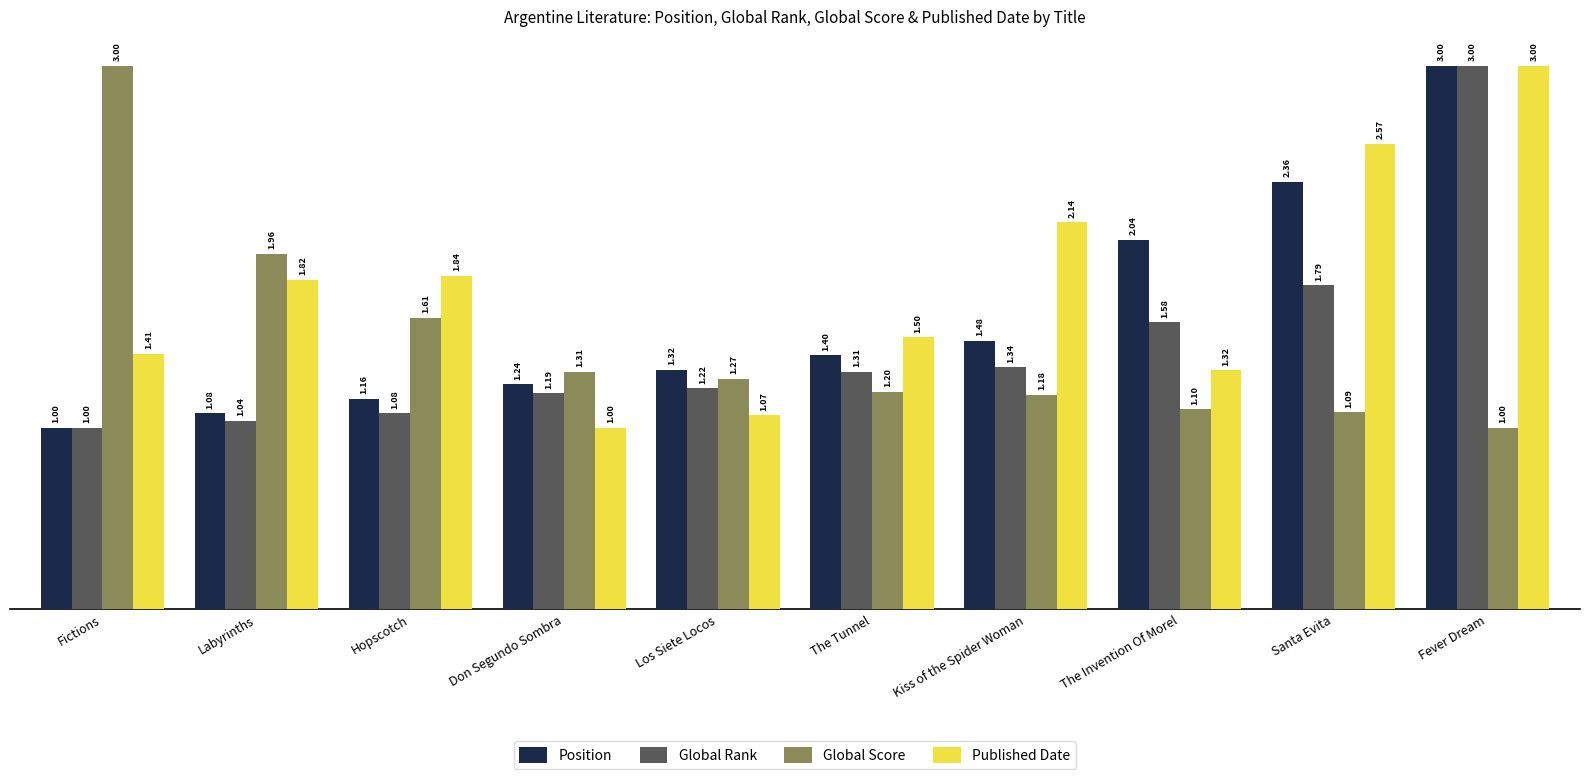

Which series has the largest total across all categories?

Published Date